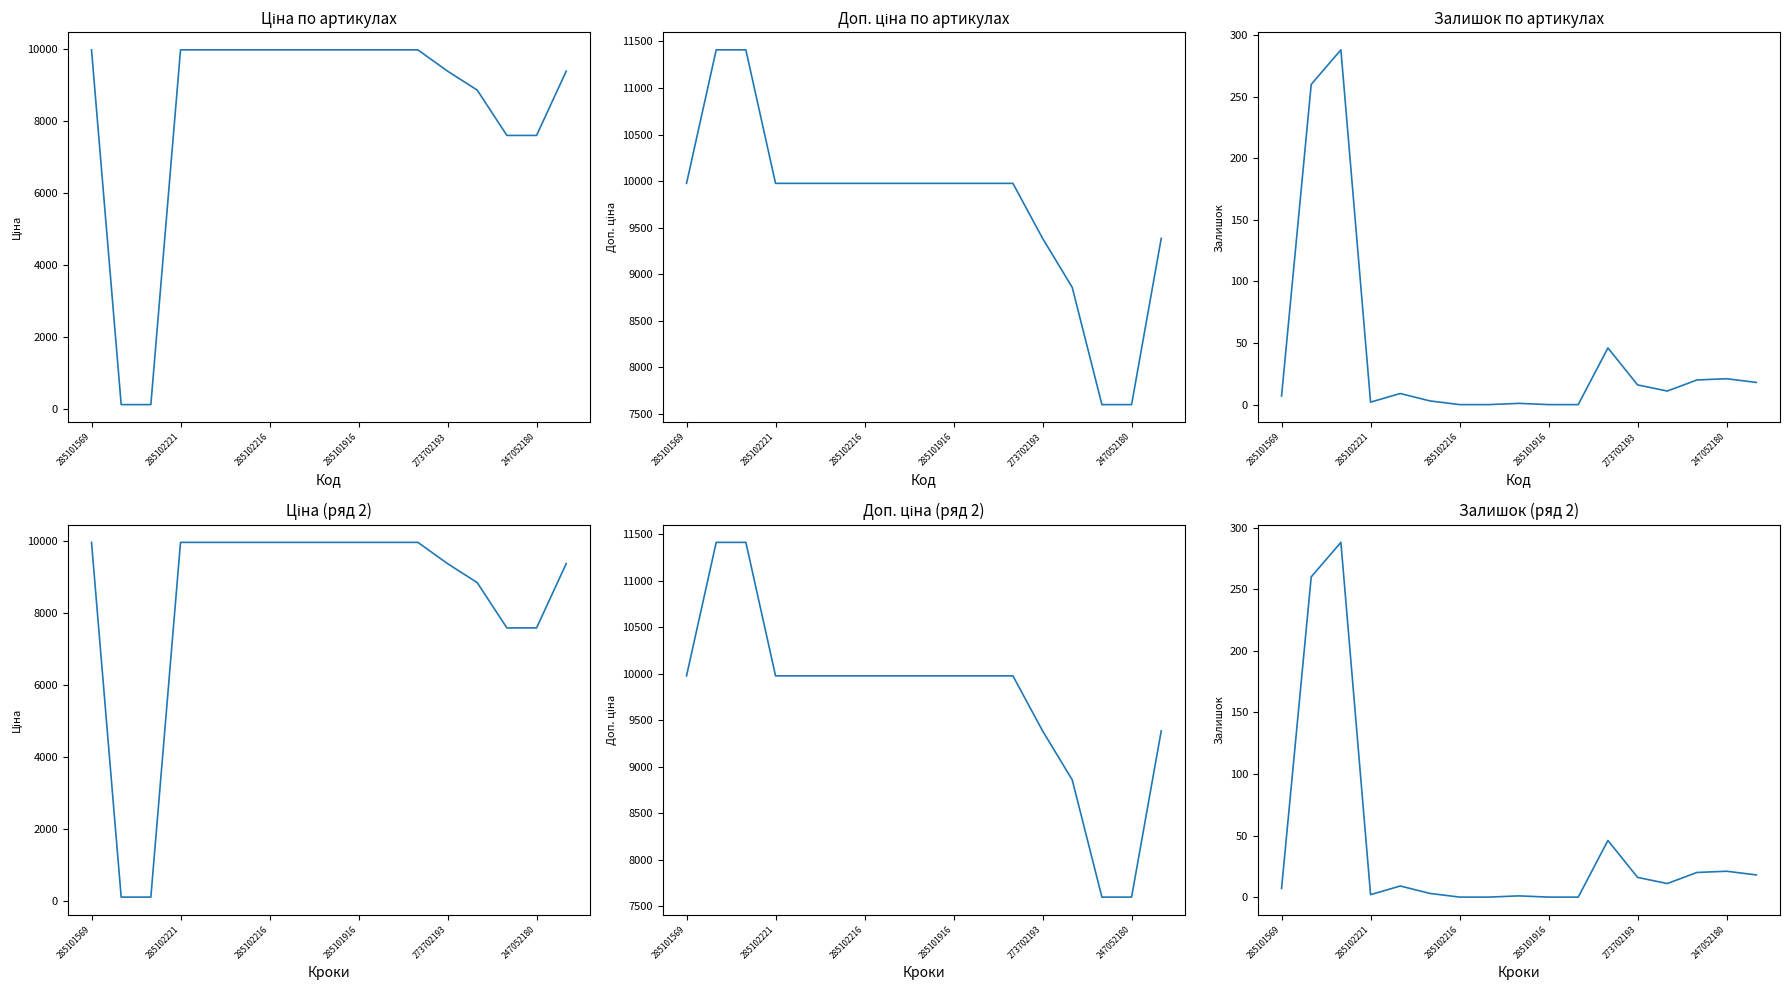

What is the difference between the maximum and second lowest values in the Залишок series?

288.0